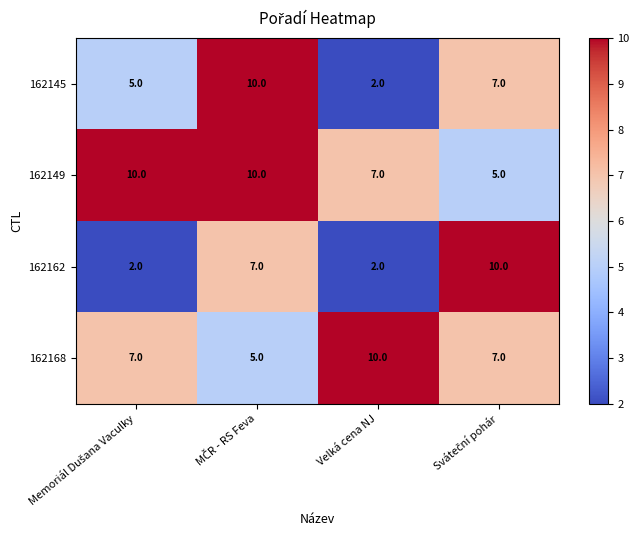

What is the difference between the maximum and second lowest values in the 162145 series?

5